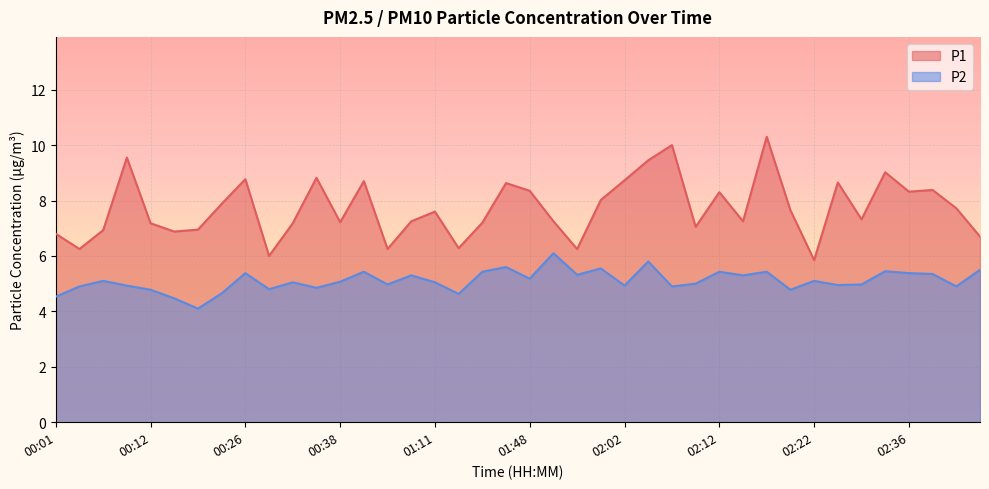

Where is the first local minimum for P1?

00:04